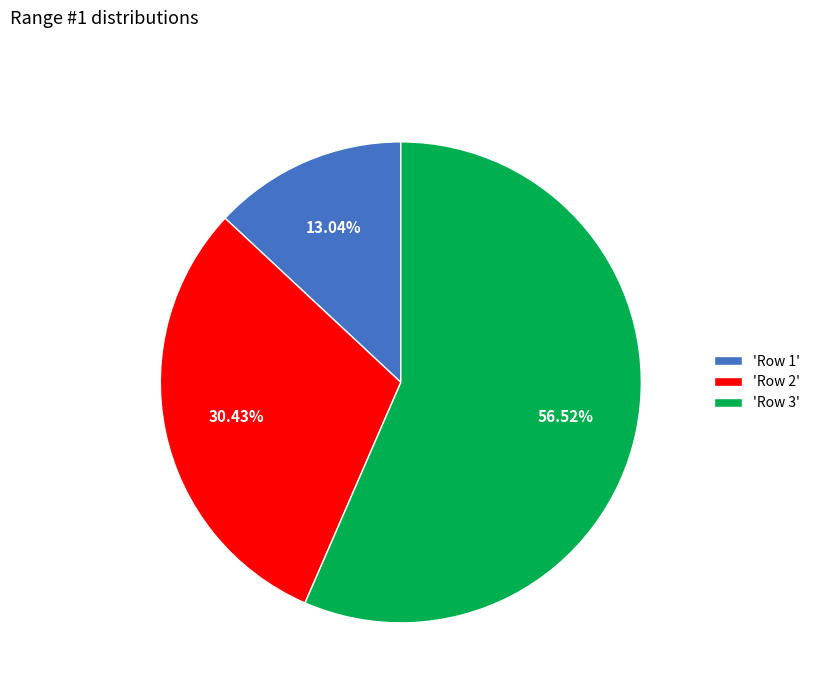

Is there a majority slice in this chart?

Yes